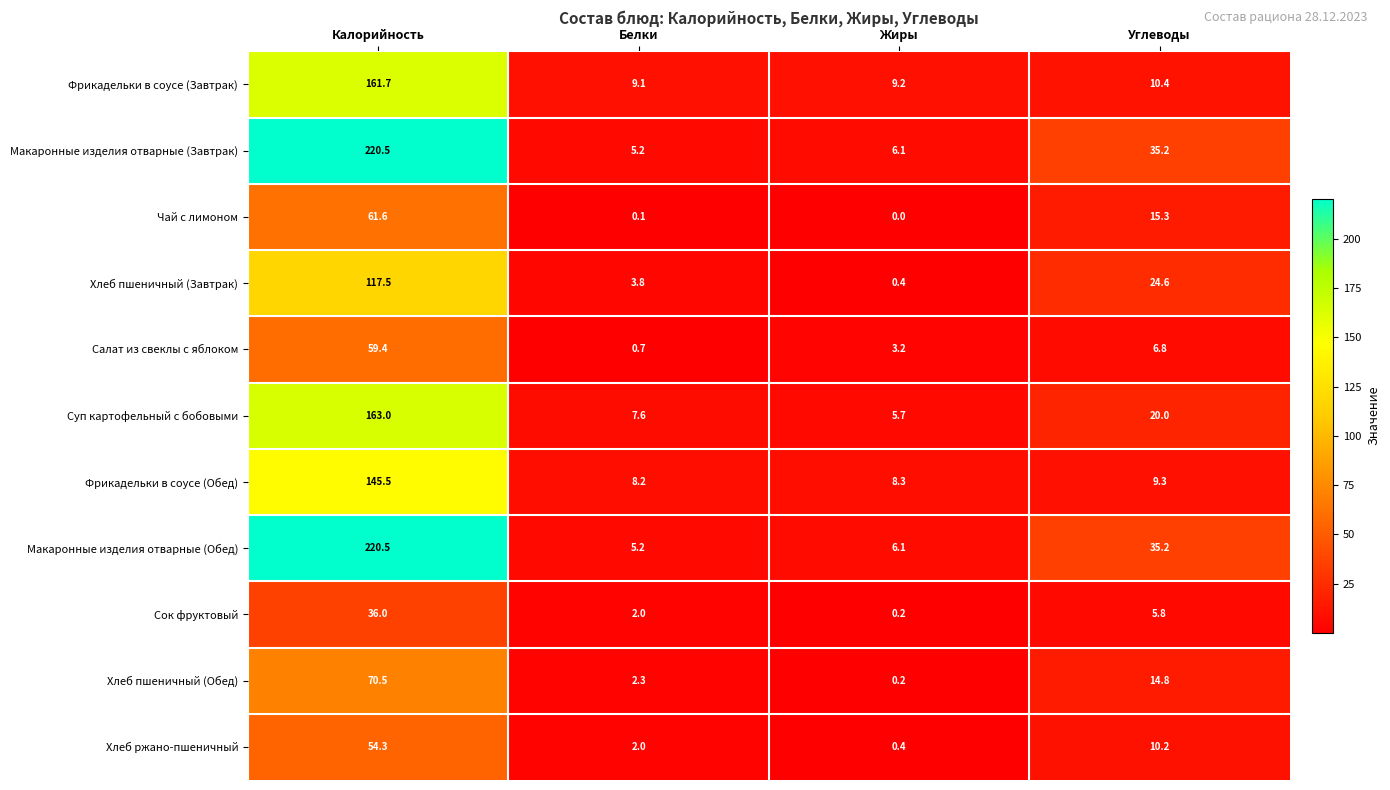

Is it true that Фрикадельки в соусе (Завтрак) equals 12.1 at Белки?

False